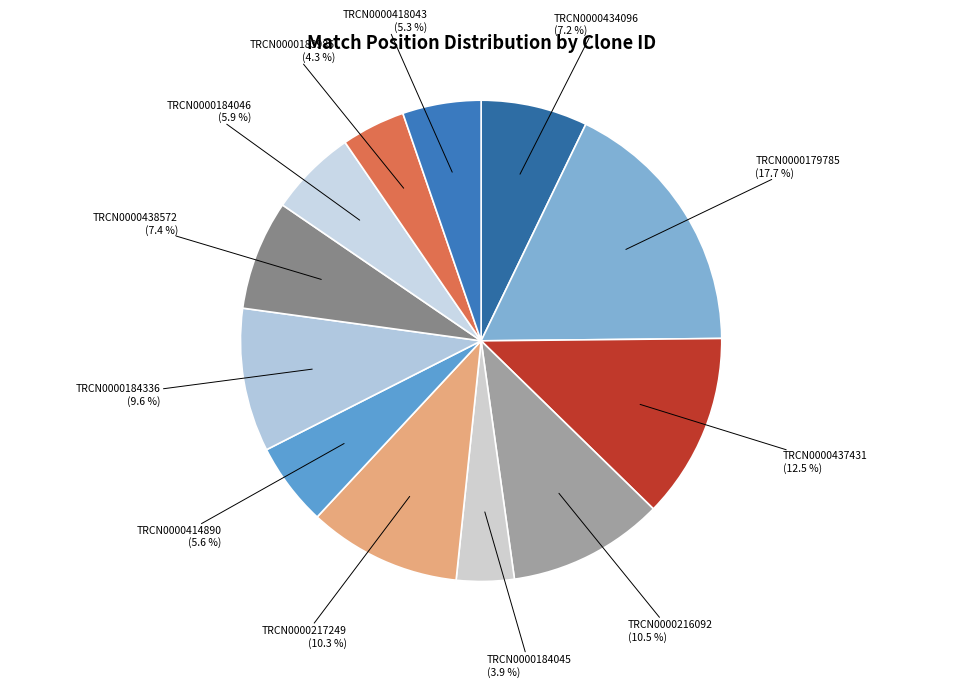

What is the largest slice in the pie chart?

TRCN0000179785